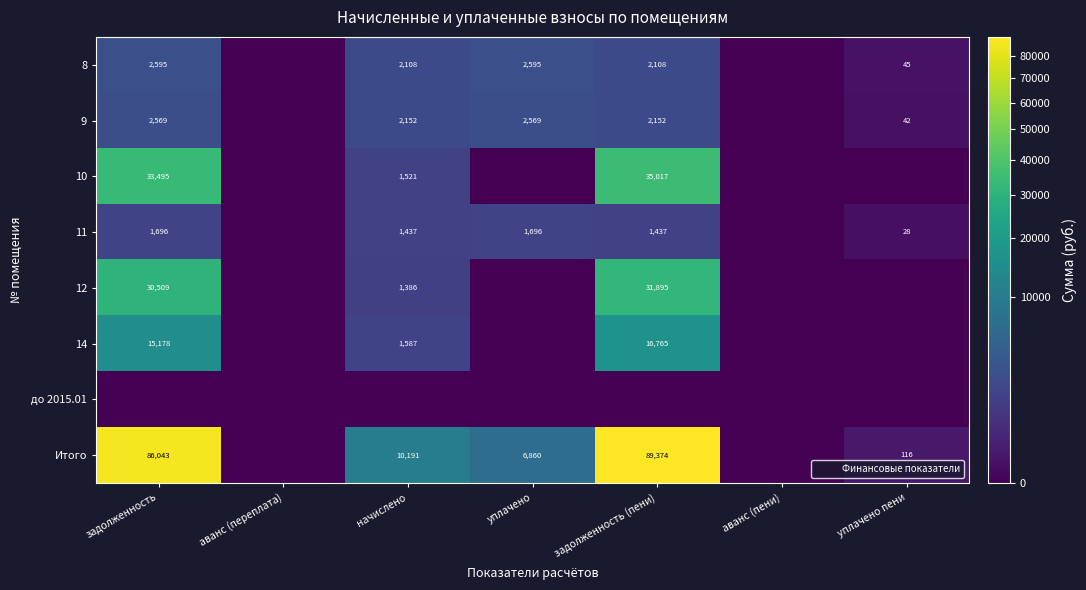

True or false: 10 has a value of 24088 at задолженность (пени).

False